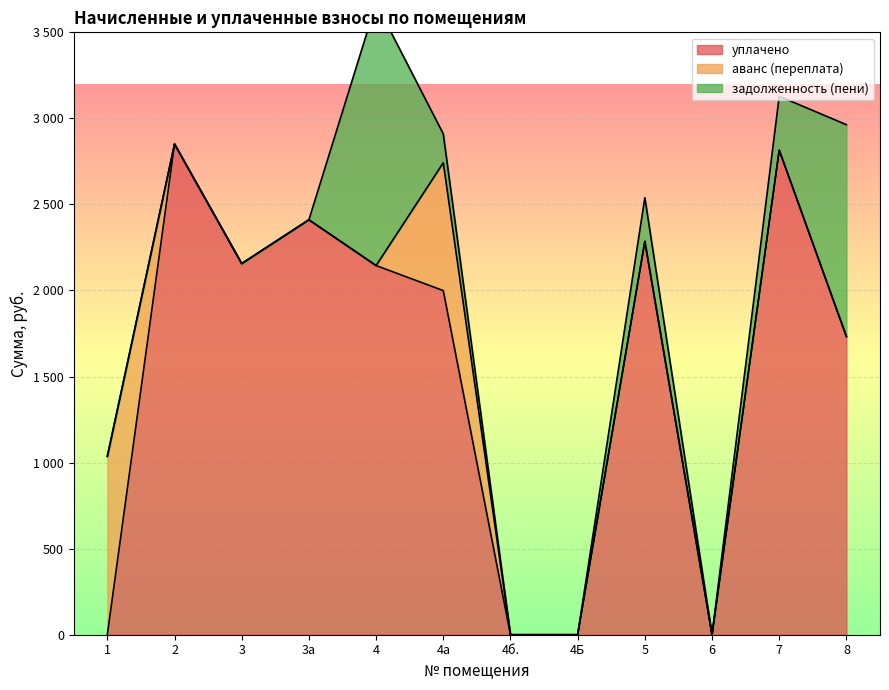

At which label does задолженность (пени) reach its minimum?

1